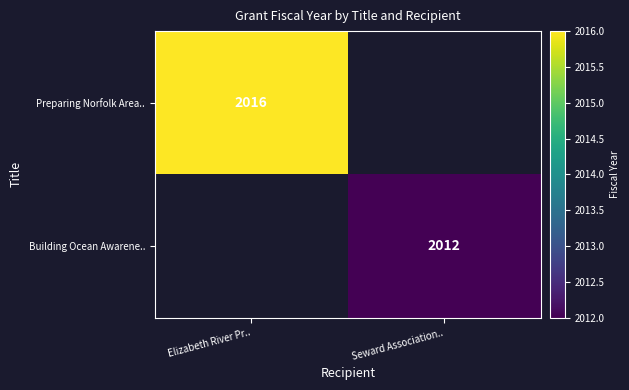

The Preparing Norfolk Area.. series shows 580 at Elizabeth River Pr... True or false?

False